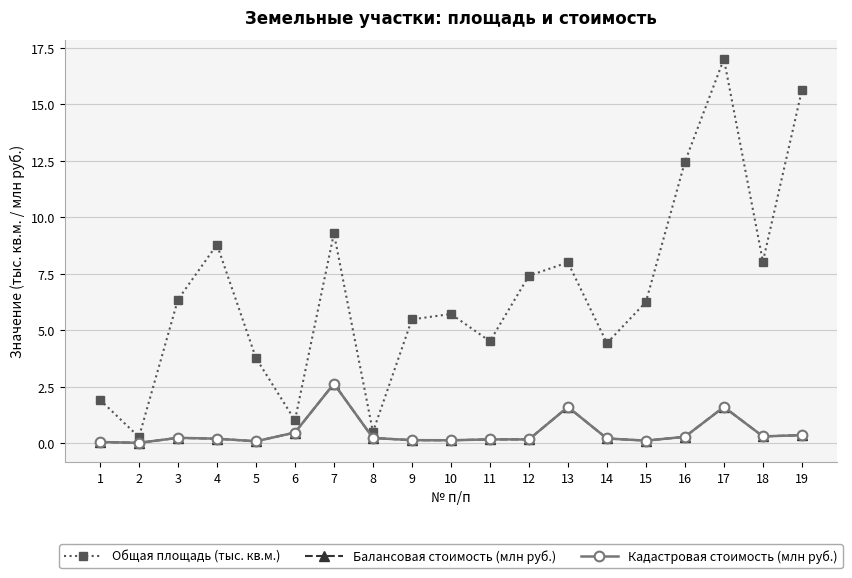

Is this an area chart (filled region under the line)?

No